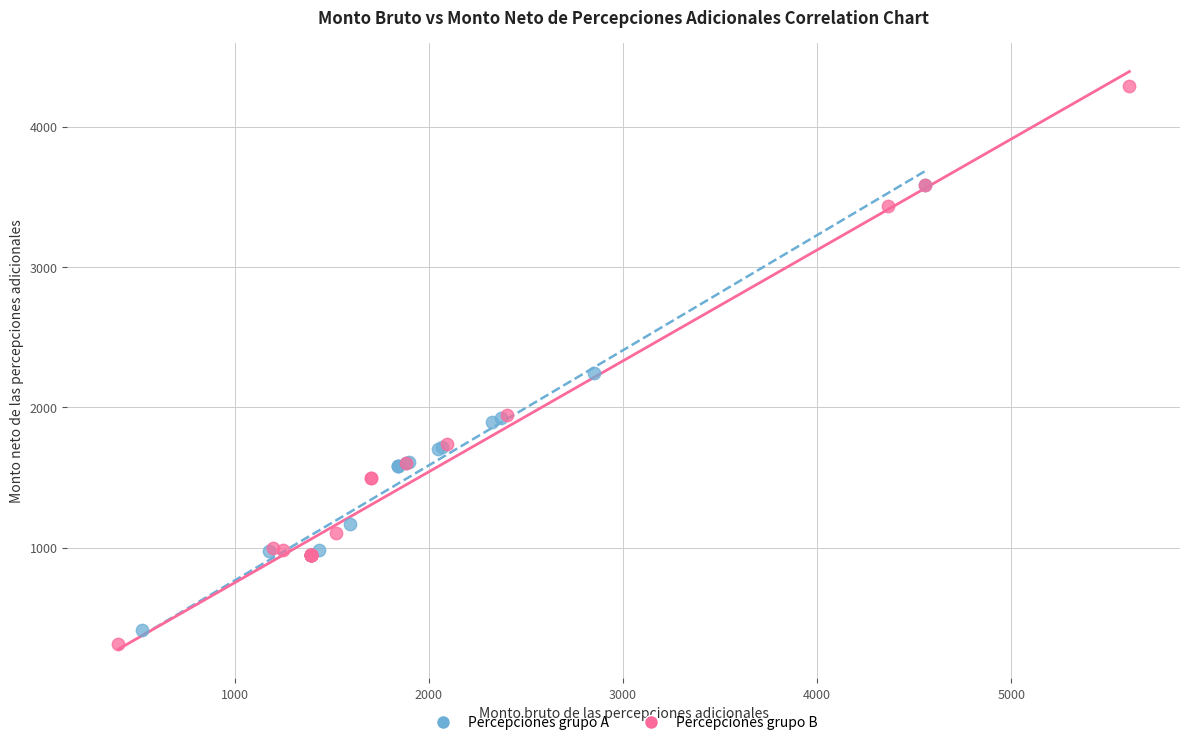

Which series has the largest Y range (max minus min)?

Percepciones grupo B